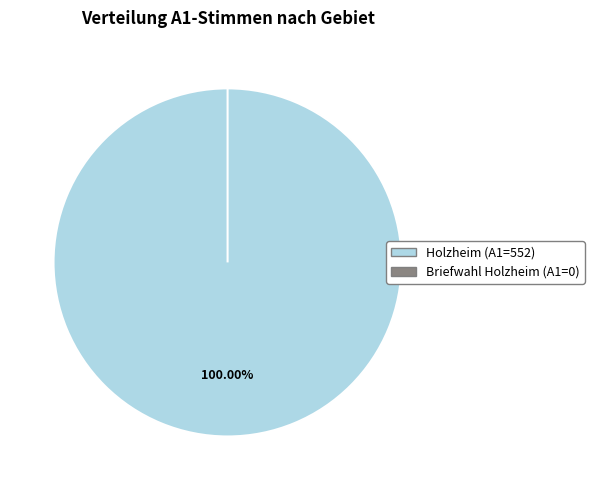

Which slice is the smallest?

Briefwahl Holzheim